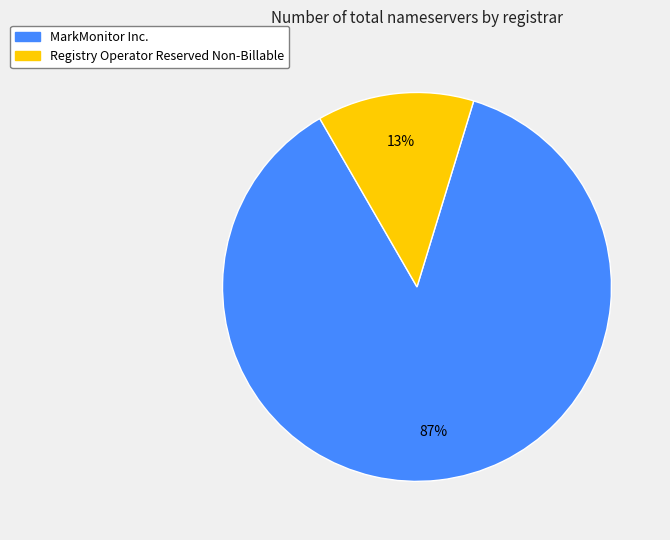

Which category accounts for the majority?

MarkMonitor Inc.